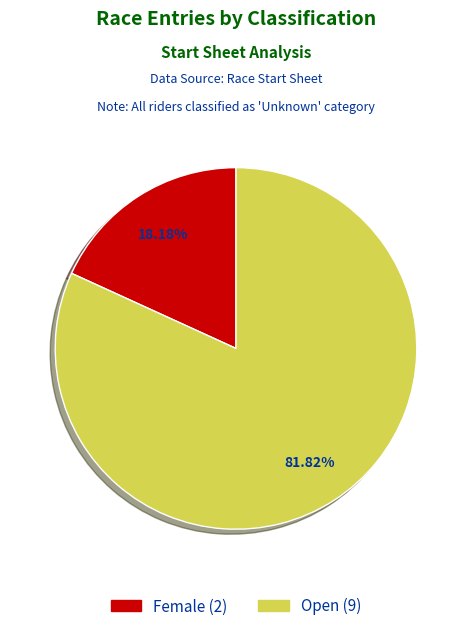

Do Female and Open together represent more than half of the pie?

Yes